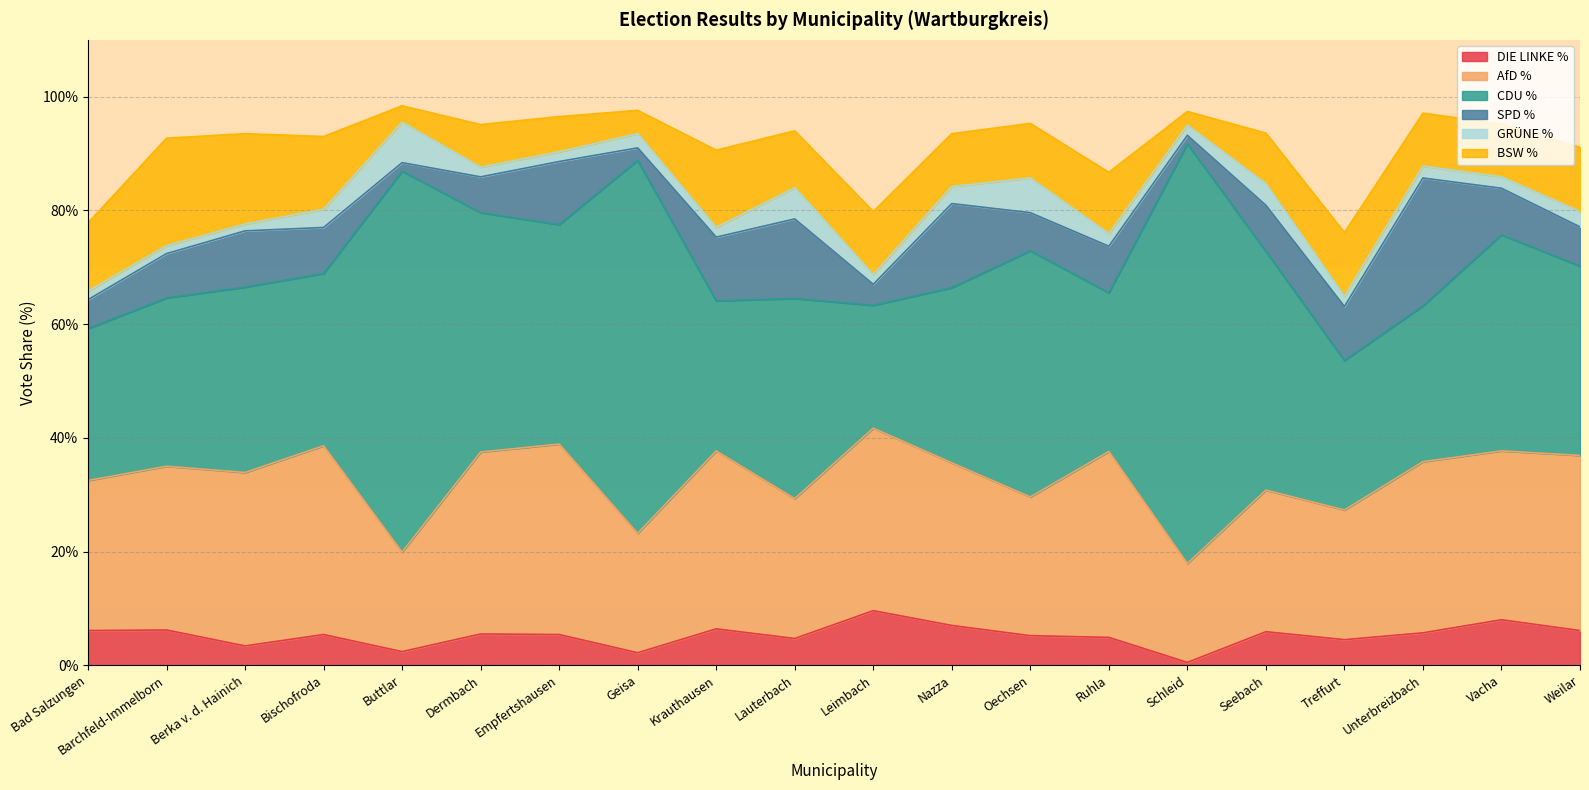

Rank the series at Treffurt from lowest to highest value.

GRÜNE %, DIE LINKE %, SPD %, BSW %, AfD %, CDU %